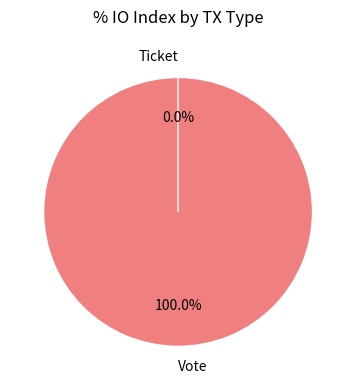

What is the smallest slice in the pie chart?

Ticket